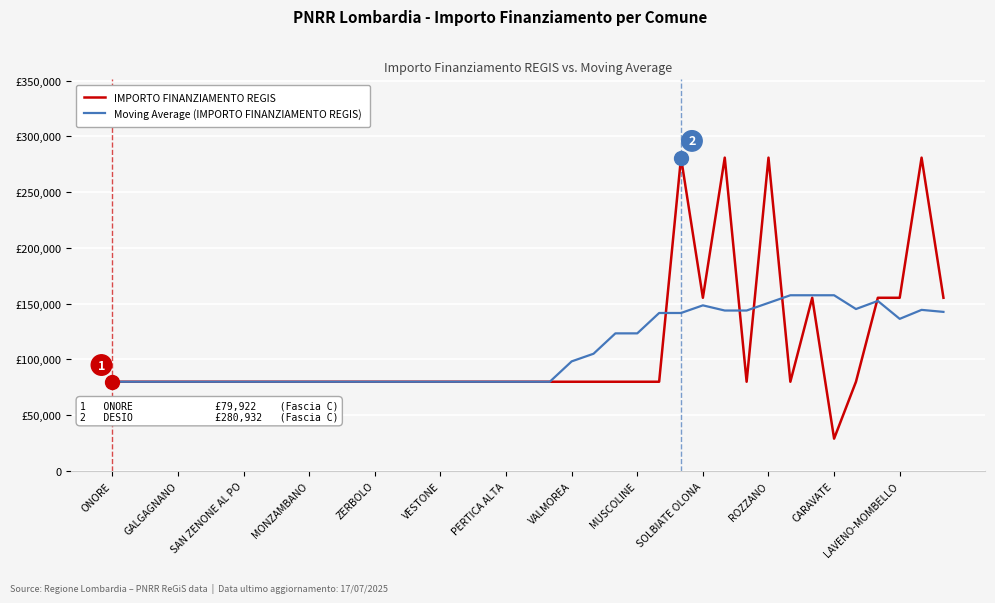

Which series ends up on top after the final intersection of Moving Average (IMPORTO FINANZIAMENTO REGIS) and IMPORTO FINANZIAMENTO REGIS?

IMPORTO FINANZIAMENTO REGIS